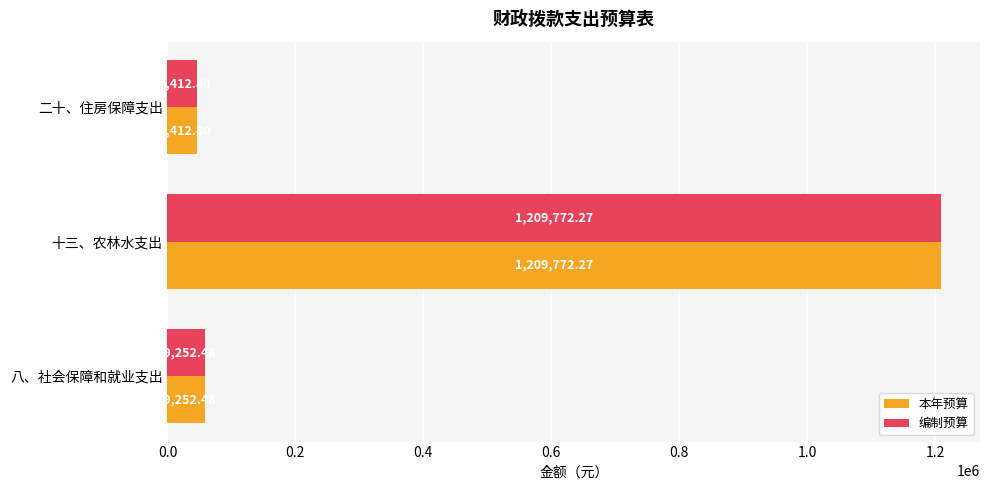

At how many categories does at least one series exceed 1156135?

1